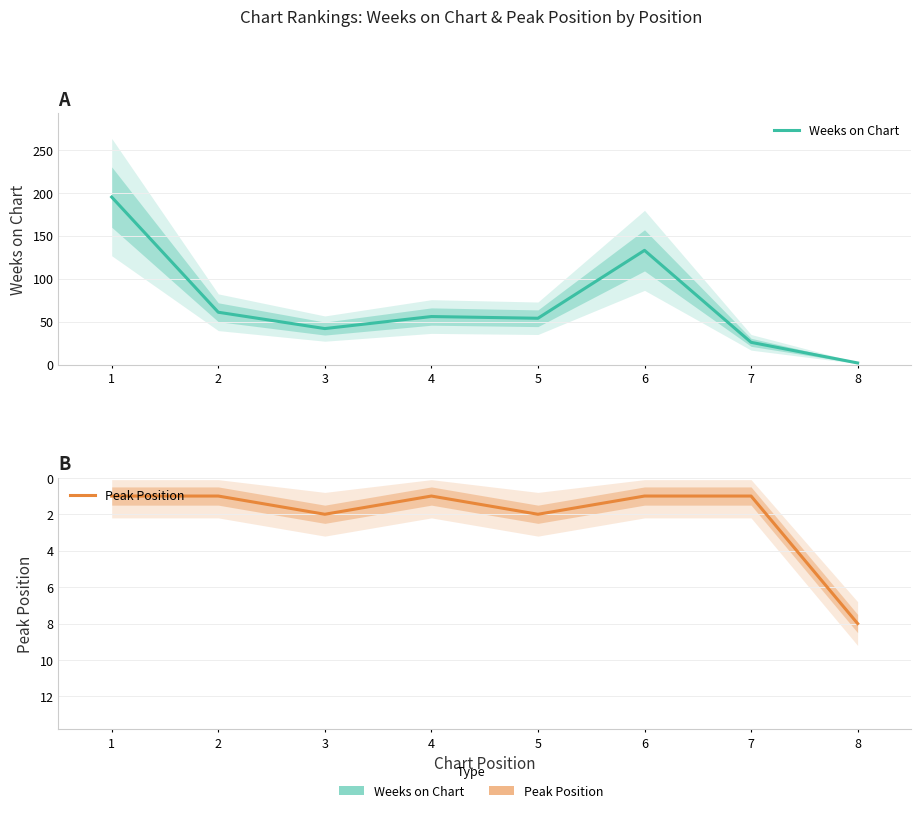

How many interior local peaks does the Weeks on Chart series have?

2